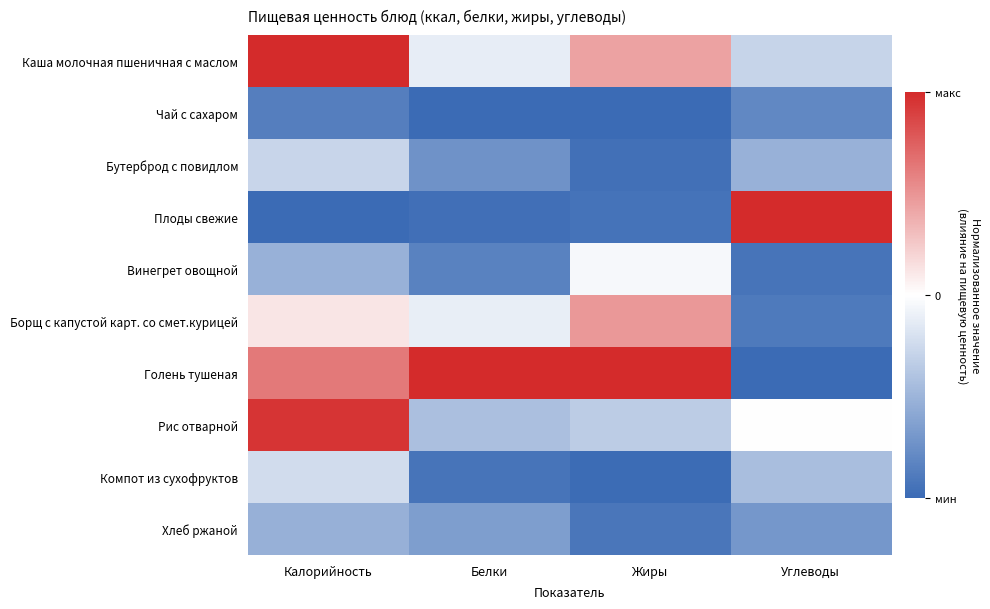

How many distinct data groups are displayed?

10